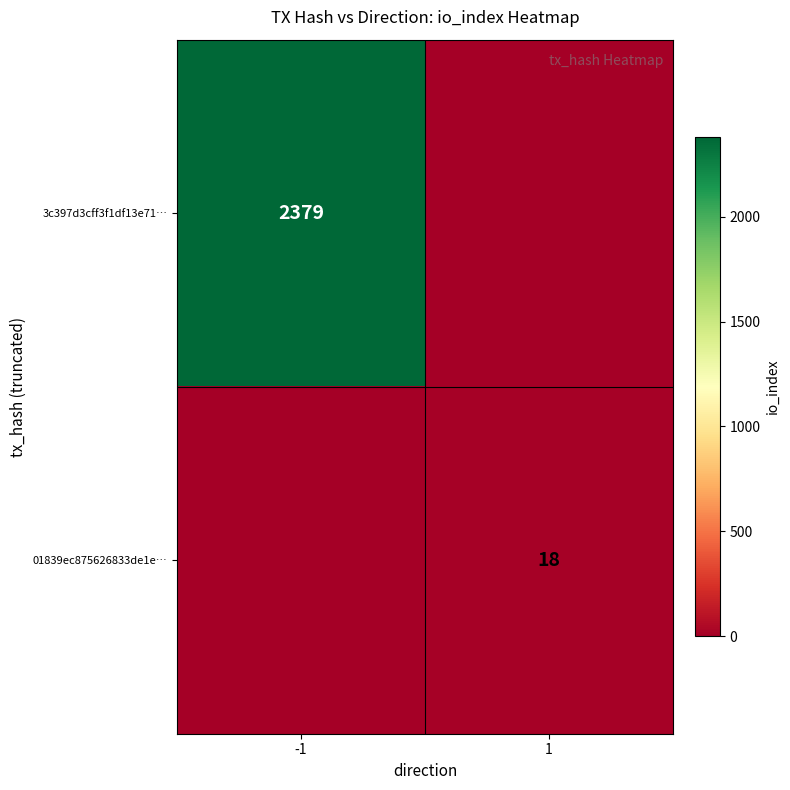

True or false: 01839ec875626833de1e… has a value of 28 at 1.

False